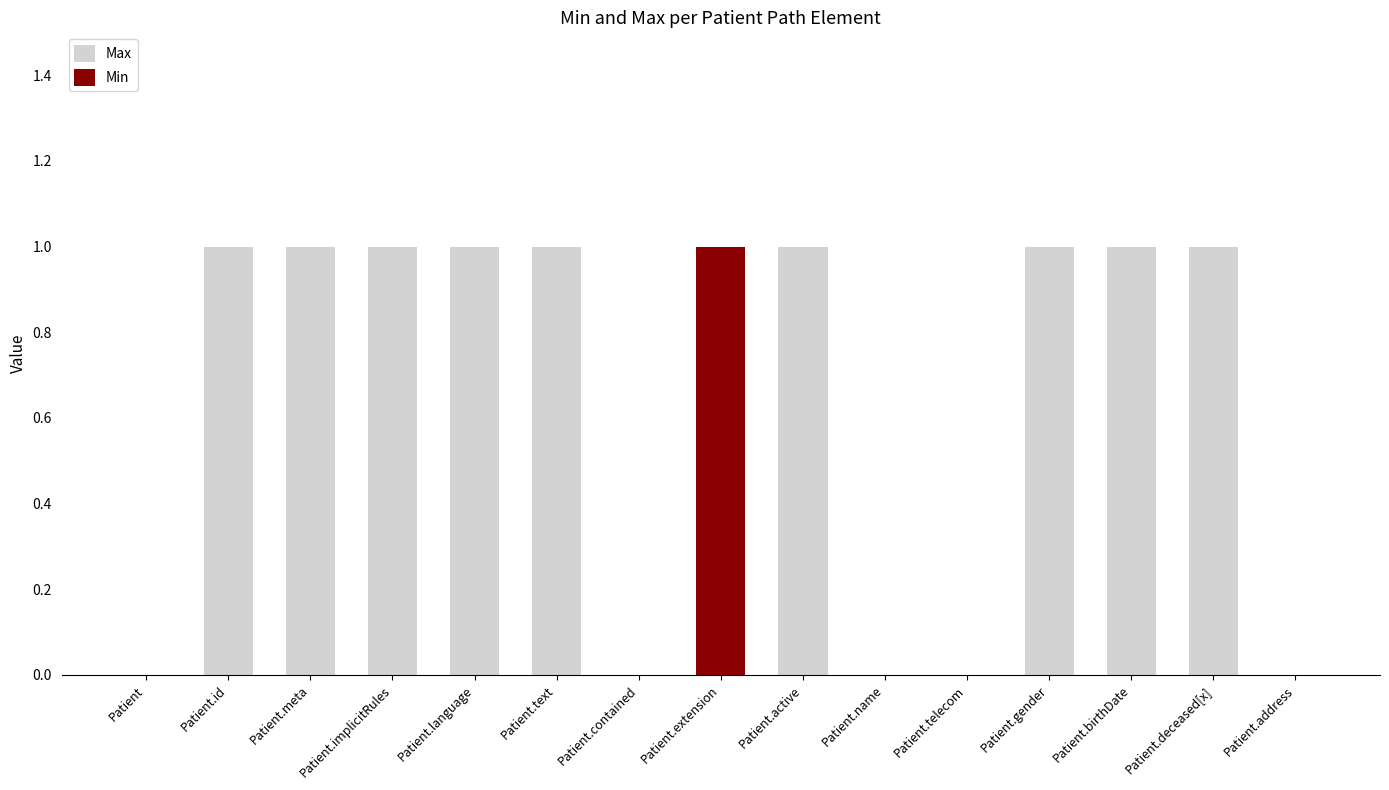

The value of Max at Patient.name is 0. True or false?

True